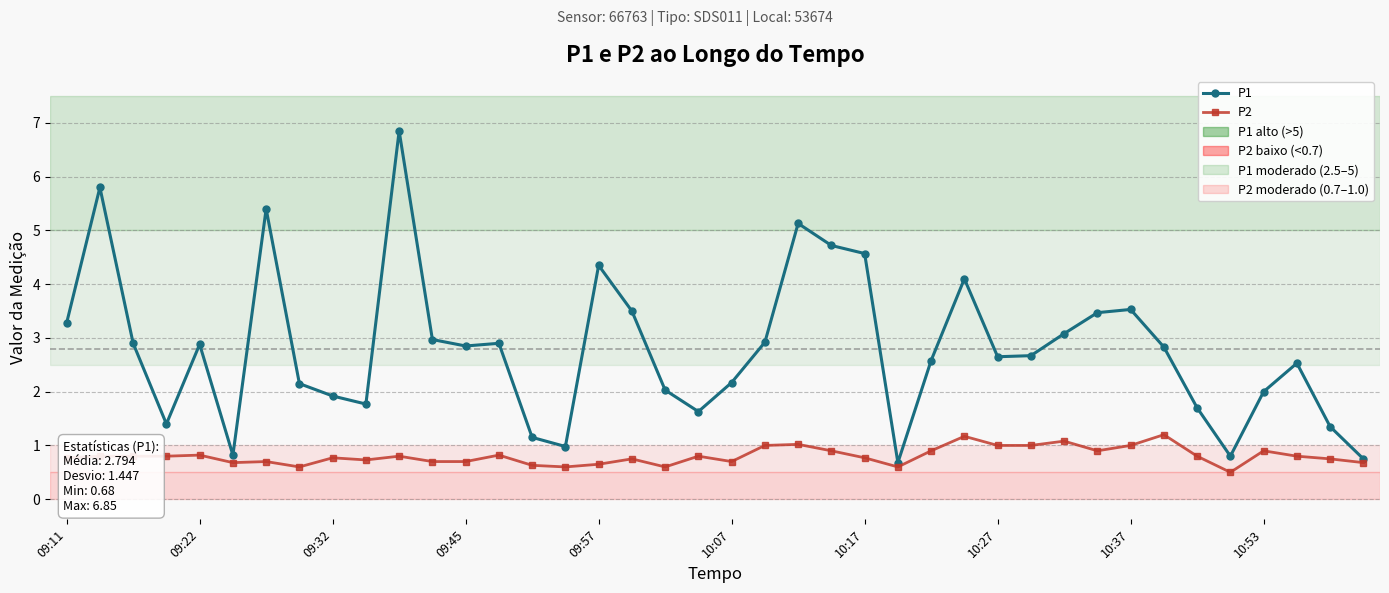

Does the chart have visible grid lines?

Yes